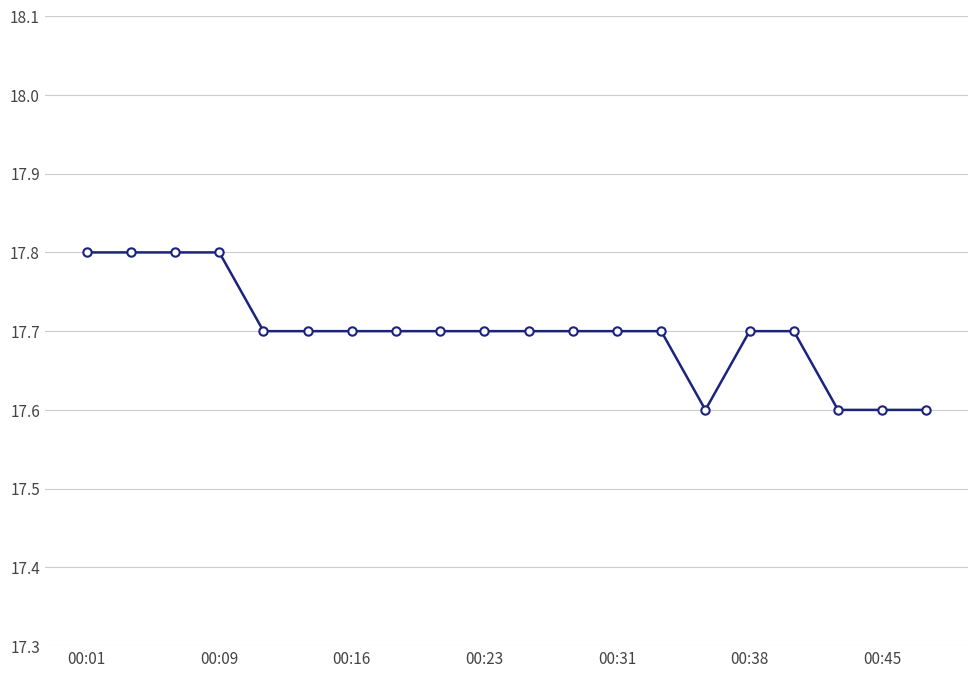

What is the minimum value shown in the chart?

17.6